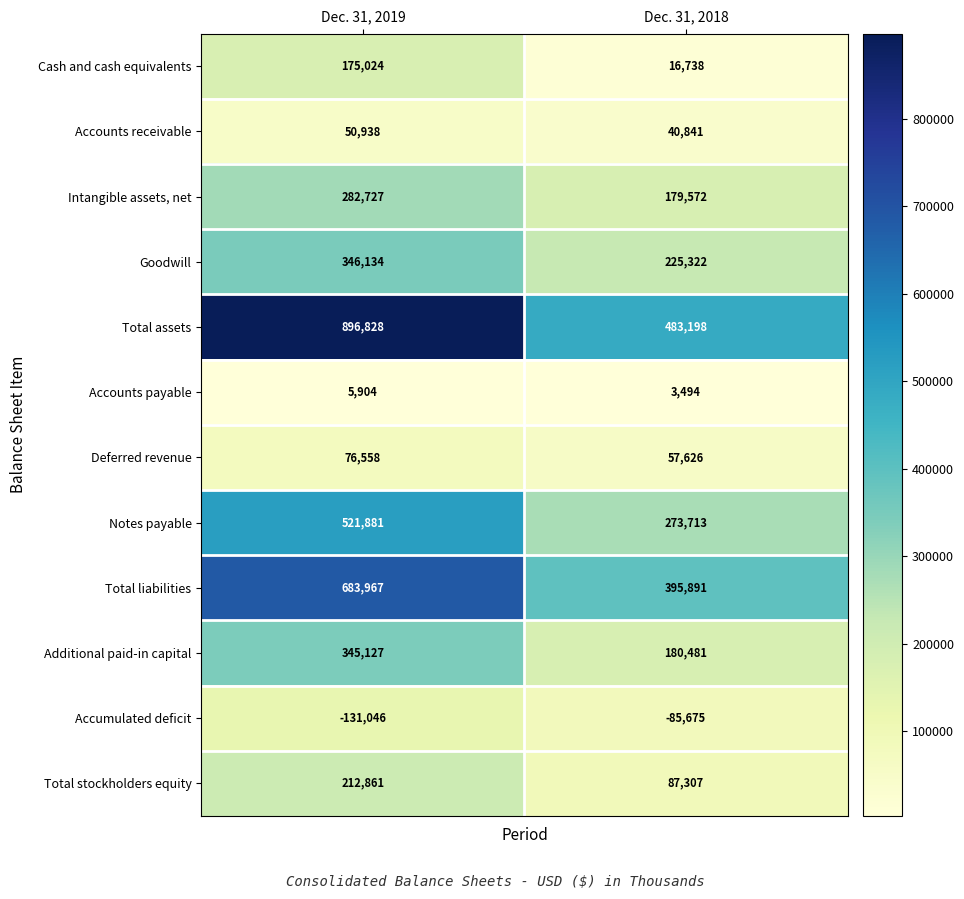

Reading left to right, extract all data points from this chart.

Cash and cash equivalents: Dec. 31, 2019=175024	Dec. 31, 2018=16738
Accounts receivable: Dec. 31, 2019=50938	Dec. 31, 2018=40841
Intangible assets, net: Dec. 31, 2019=282727	Dec. 31, 2018=179572
Goodwill: Dec. 31, 2019=346134	Dec. 31, 2018=225322
Total assets: Dec. 31, 2019=896828	Dec. 31, 2018=483198
Accounts payable: Dec. 31, 2019=5904	Dec. 31, 2018=3494
Deferred revenue: Dec. 31, 2019=76558	Dec. 31, 2018=57626
Notes payable: Dec. 31, 2019=521881	Dec. 31, 2018=273713
Total liabilities: Dec. 31, 2019=683967	Dec. 31, 2018=395891
Additional paid-in capital: Dec. 31, 2019=345127	Dec. 31, 2018=180481
Accumulated deficit: Dec. 31, 2019=-131046	Dec. 31, 2018=-85675
Total stockholders equity: Dec. 31, 2019=212861	Dec. 31, 2018=87307